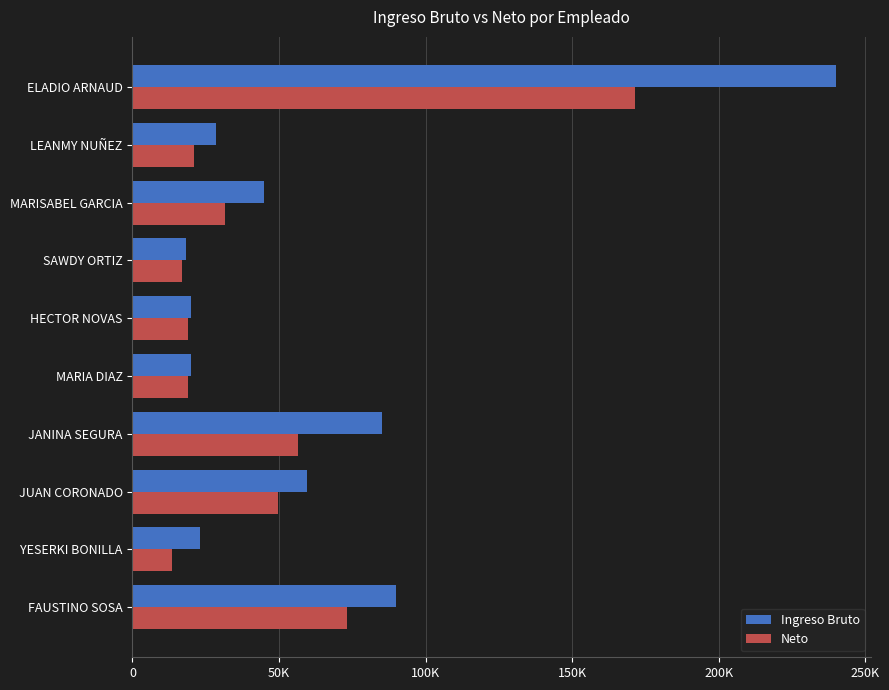

Rank the series by their average value, from highest to lowest.

Ingreso Bruto, Neto